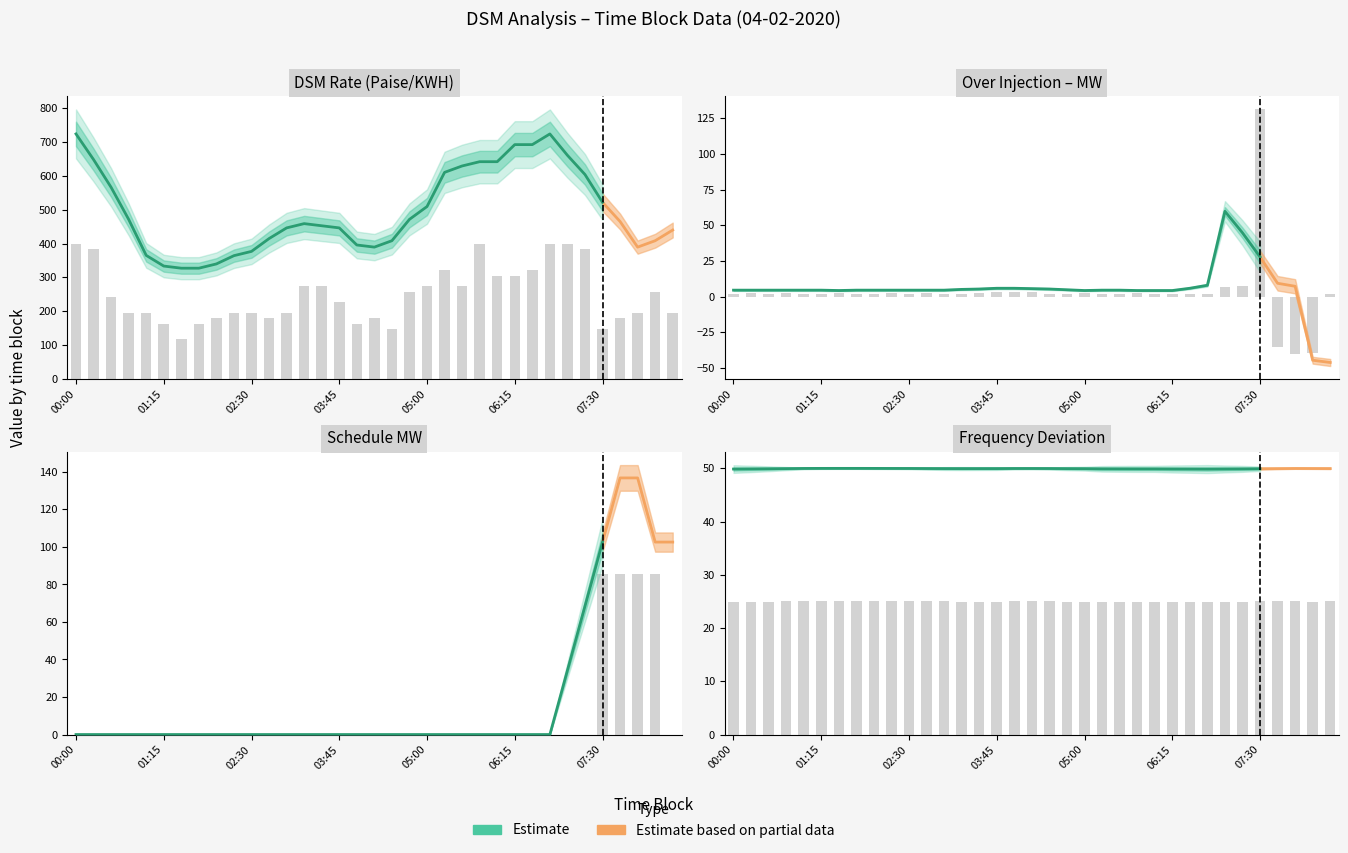

What position from the left is 05:00?

21